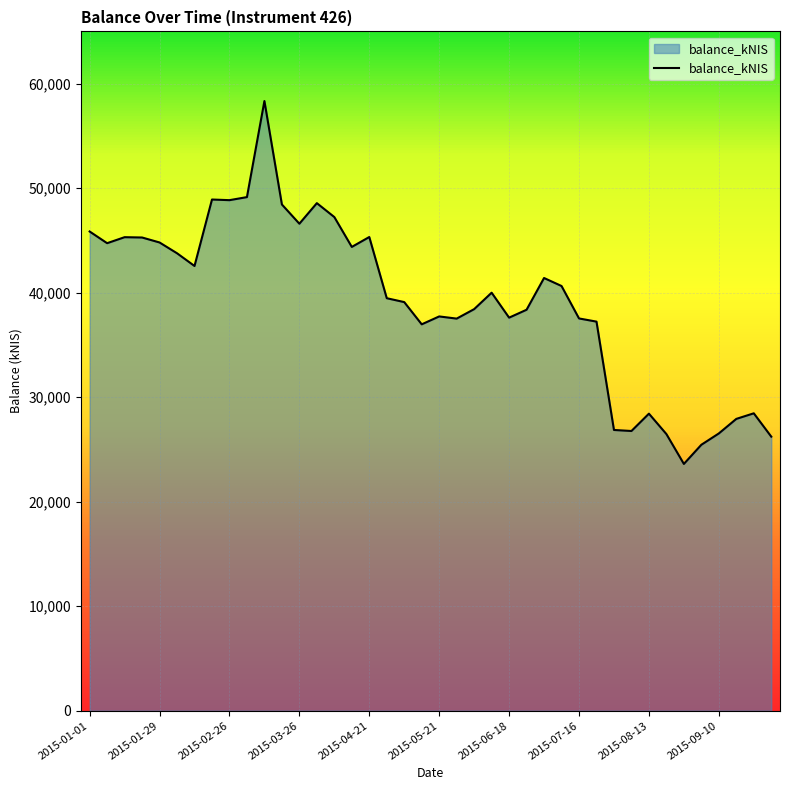

What is the greatest value displayed?

58338.0